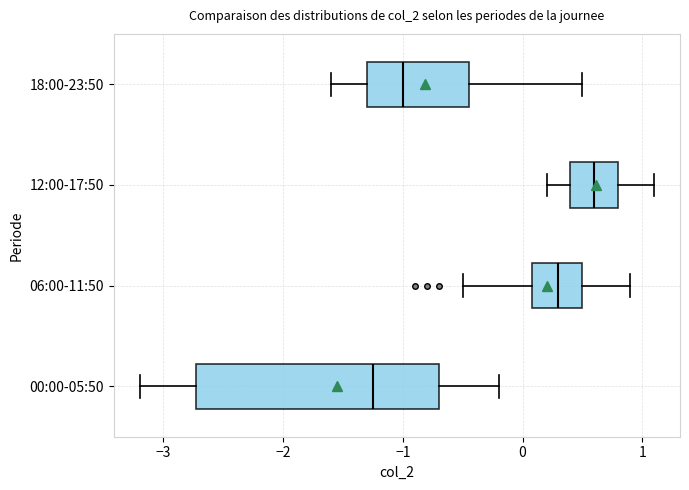

Reading bottom to top, read every box against the x-axis: the position of its median line, the range the box covers, and the ends of its whiskers. The values are not printed on the chart, so give them approximately, as read against the axis.

00:00-05:50: median -1.2, box -2.7 to -0.7, whiskers -3.2 to -0.2
06:00-11:50: median 0.3, box 0.1 to 0.5, whiskers -0.5 to 0.9
12:00-17:50: median 0.6, box 0.4 to 0.8, whiskers 0.2 to 1.1
18:00-23:50: median -1.0, box -1.3 to -0.4, whiskers -1.6 to 0.5